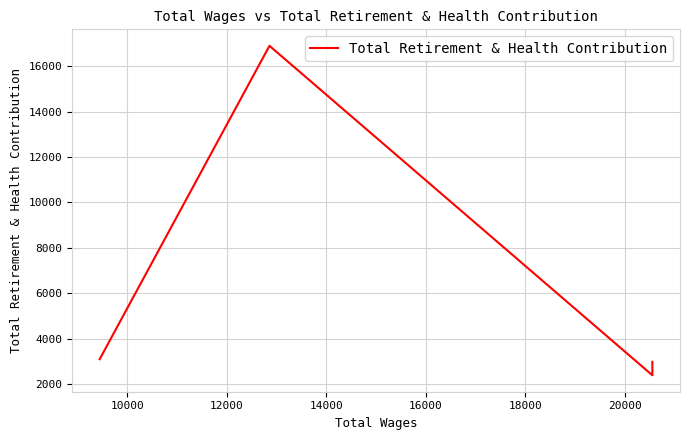

Reading right to left, what are all the values shown in this chart?

2978	2385	16900	3091